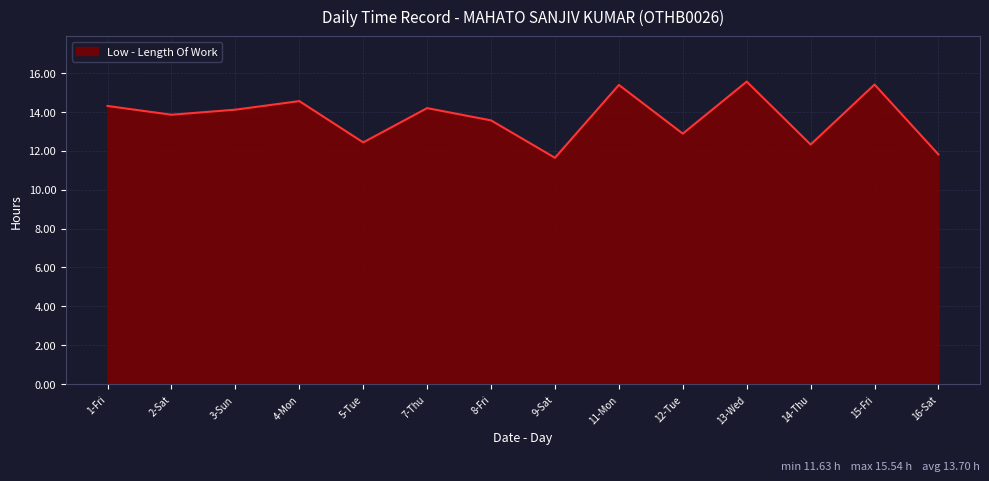

Reading left to right, extract all data points from this chart.

1-Fri=14.3	2-Sat=13.8	3-Sun=14.1	4-Mon=14.5	5-Tue=12.4	7-Thu=14.2	8-Fri=13.6	9-Sat=11.6	11-Mon=15.4	12-Tue=12.9	13-Wed=15.5	14-Thu=12.3	15-Fri=15.4	16-Sat=11.8